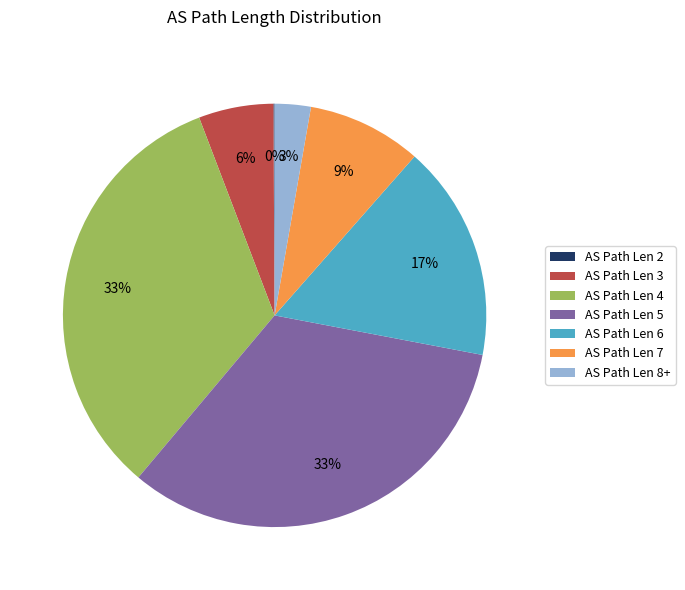

To the nearest percent, what is the difference between the AS Path Len 8+ and AS Path Len 3 slice percentages?

3%